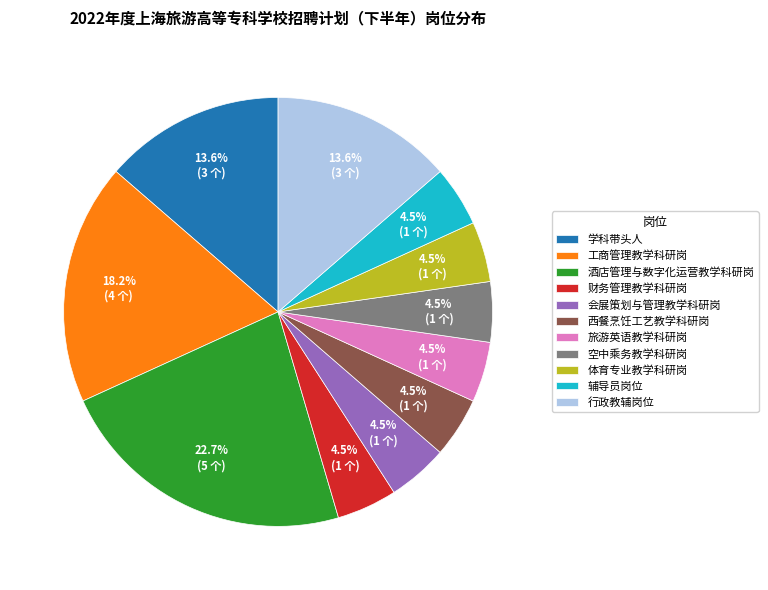

Is there any slice that represents more than half of the pie?

No